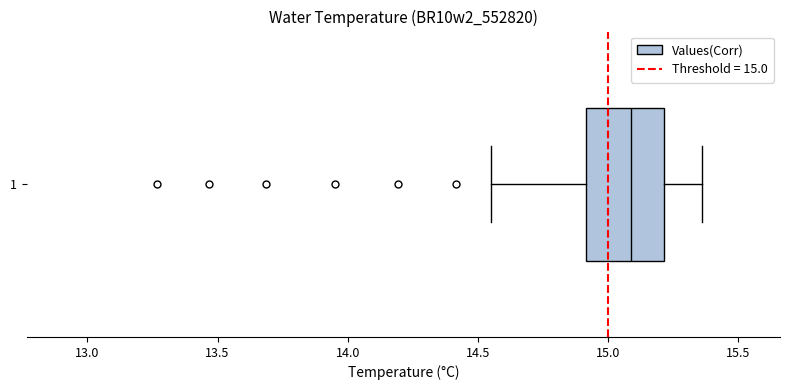

Transcribe this box plot: give where the median line is, the range the box spans, and where the two whiskers end, as read against the x-axis. The values are not printed on the chart, so give them approximately, as read against the axis.

median 15.10, box 14.90 to 15.20, whiskers 14.55 to 15.35